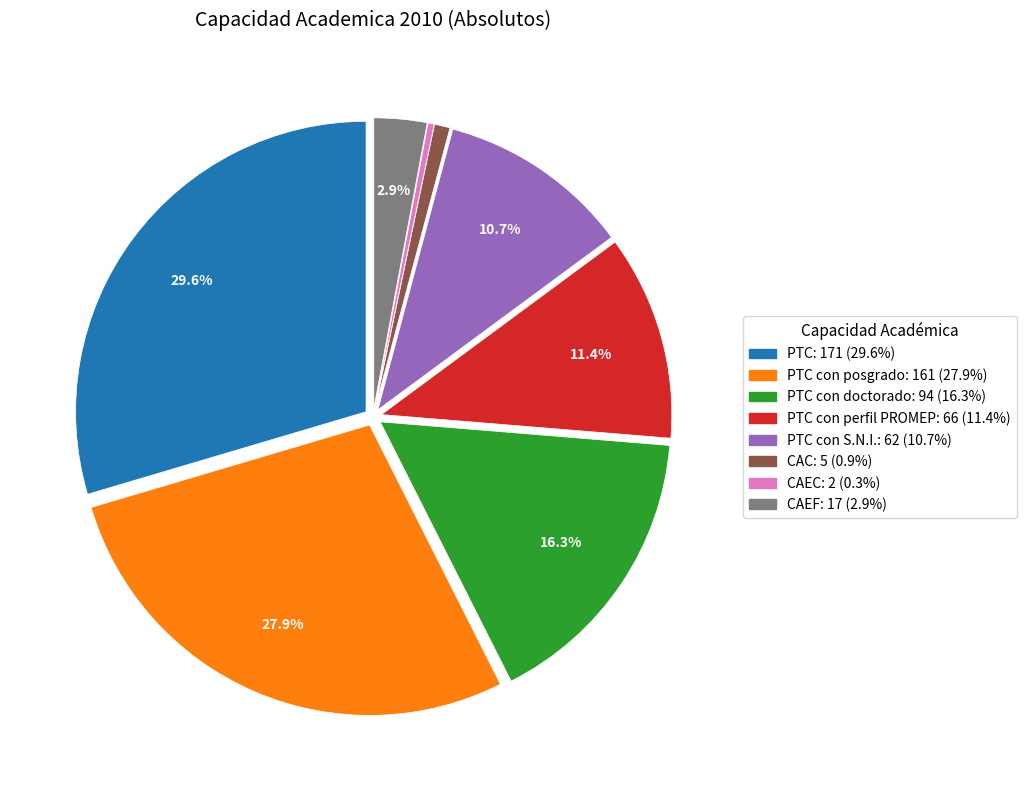

Does any single category account for the majority?

No